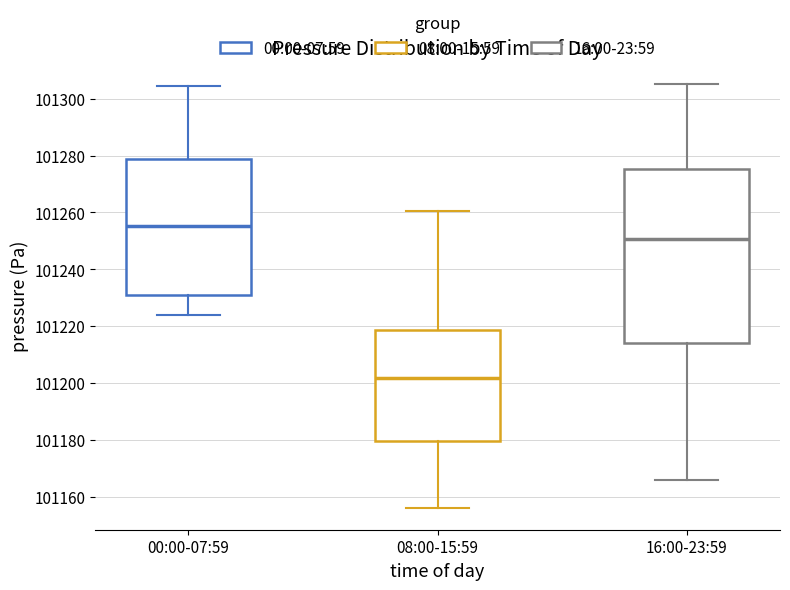

Reading left to right, read every box against the y-axis: the position of its median line, the range the box covers, and the ends of its whiskers. The values are not printed on the chart, so give them approximately, as read against the axis.

00:00-07:59: median 101256, box 101230 to 101278, whiskers 101224 to 101304
08:00-15:59: median 101202, box 101180 to 101218, whiskers 101156 to 101260
16:00-23:59: median 101250, box 101214 to 101276, whiskers 101166 to 101306